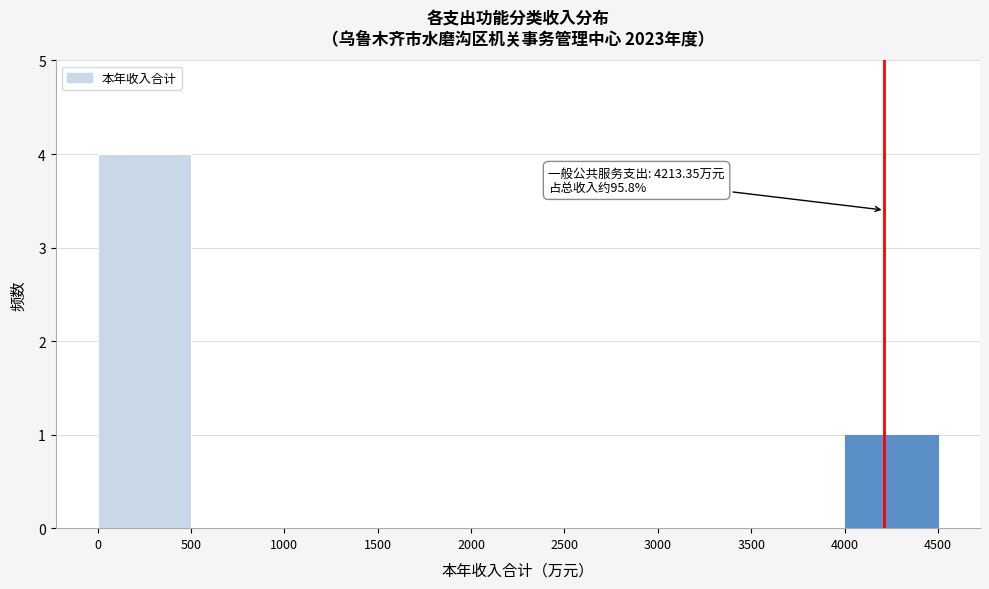

Over which range of the x-axis is the bar tallest?

0 to 500